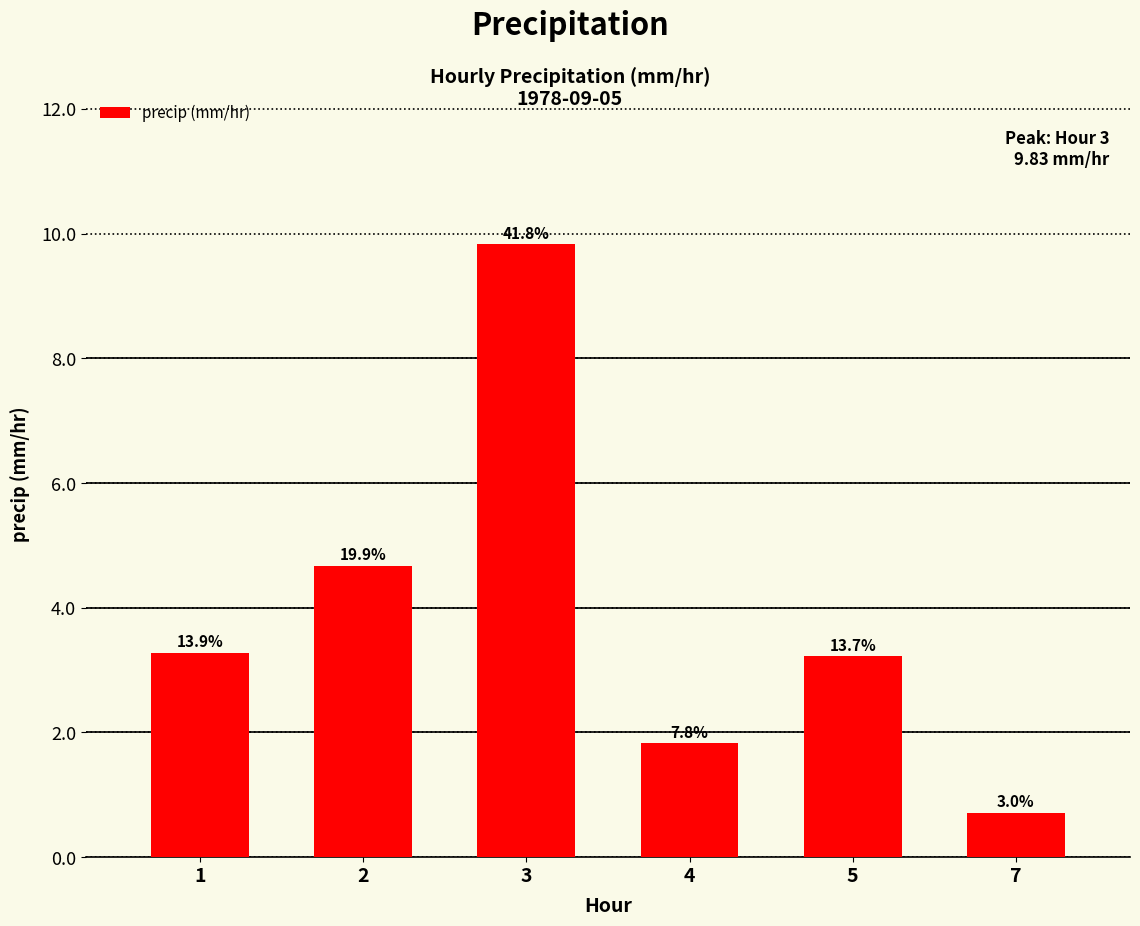

Rank the categories by value from highest to lowest.

3, 2, 1, 5, 4, 7